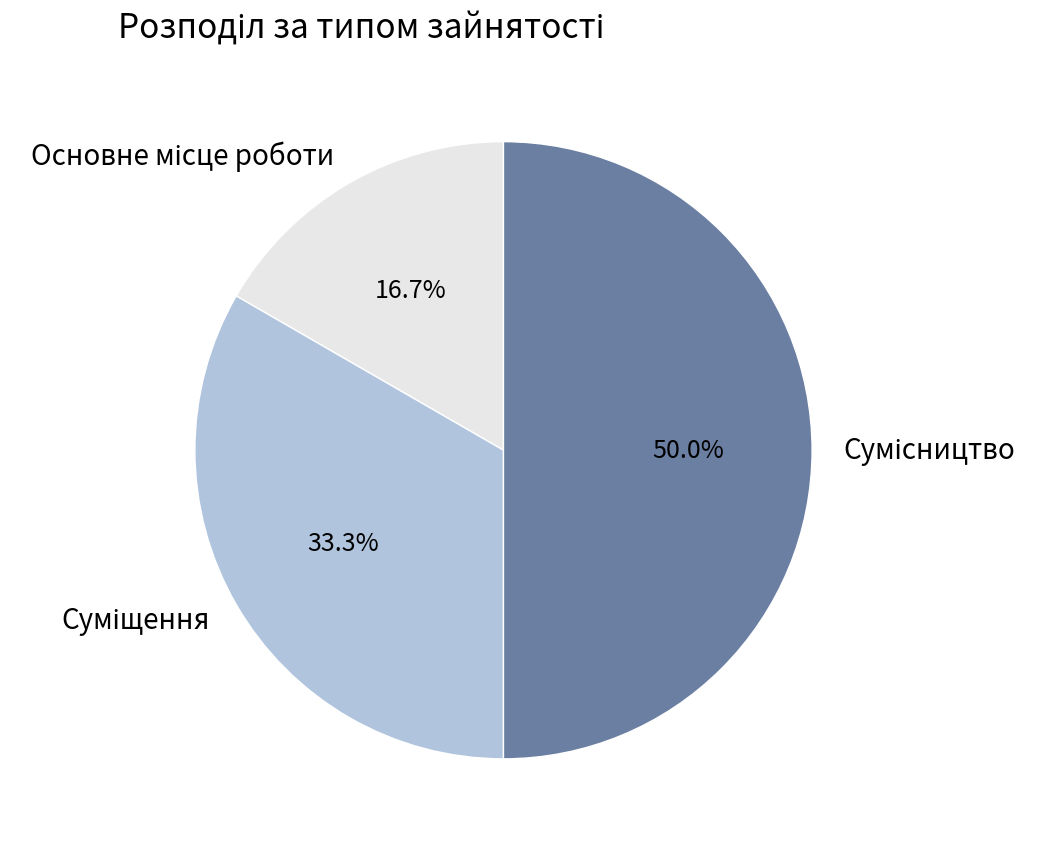

Is there any slice that represents more than half of the pie?

No